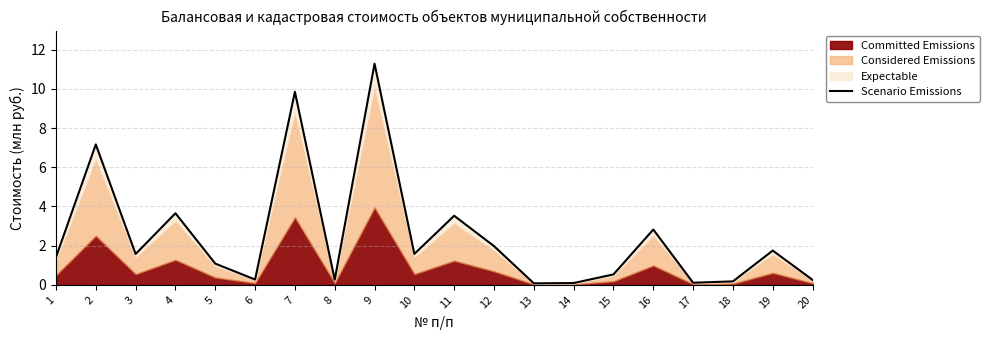

Count the number of categories in the chart.

20